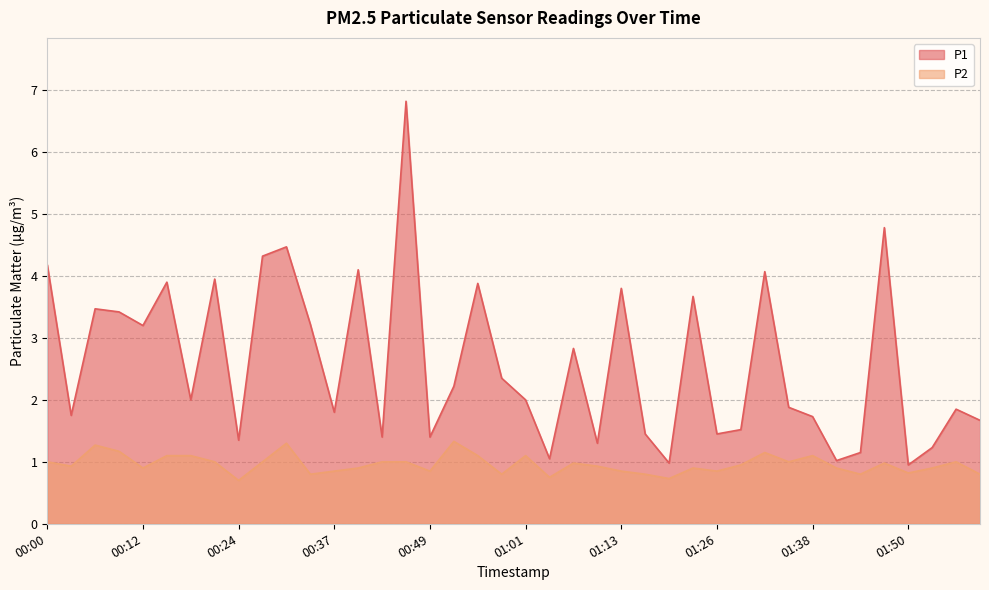

Between 01:22 and 01:56, which is larger?

01:22